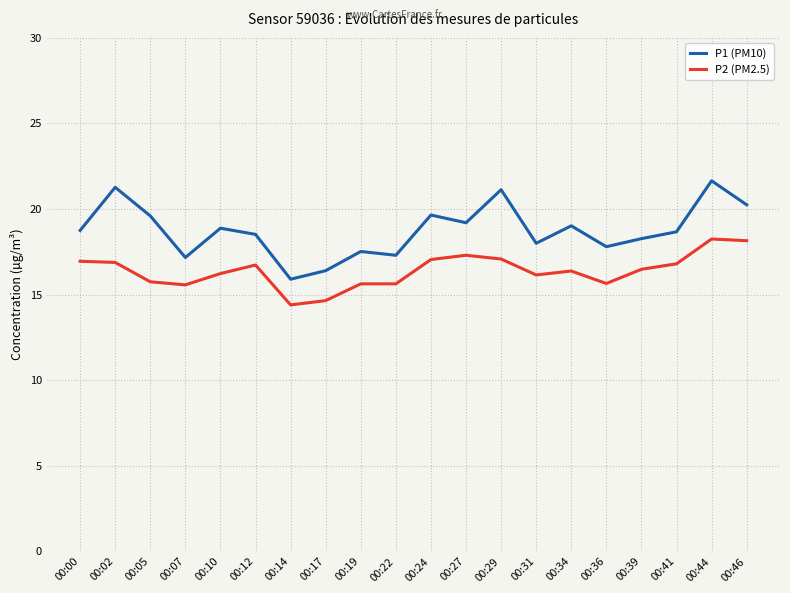

What is the difference between the second highest and second lowest values in the P1 (PM10) series?

4.9